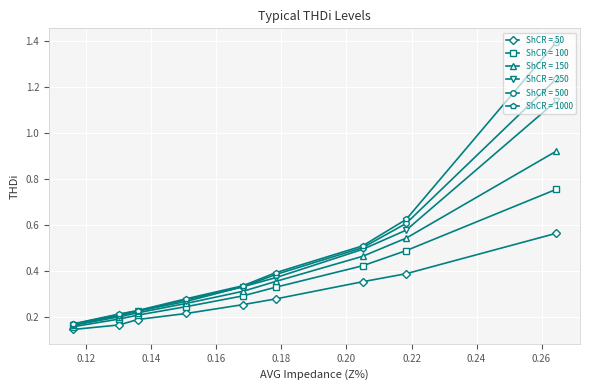

The value of ShCR = 50 at 0.17822 is 0.4. True or false?

False